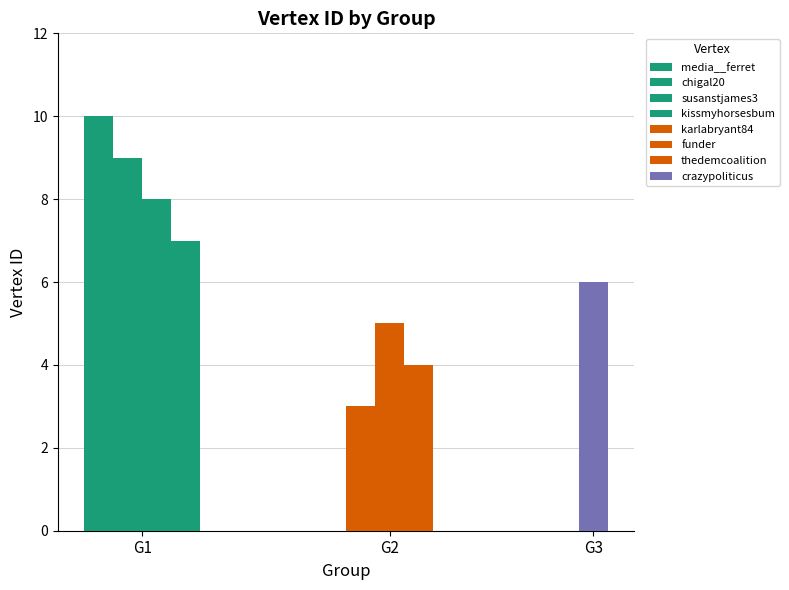

How many values are between 5 and 9?

5